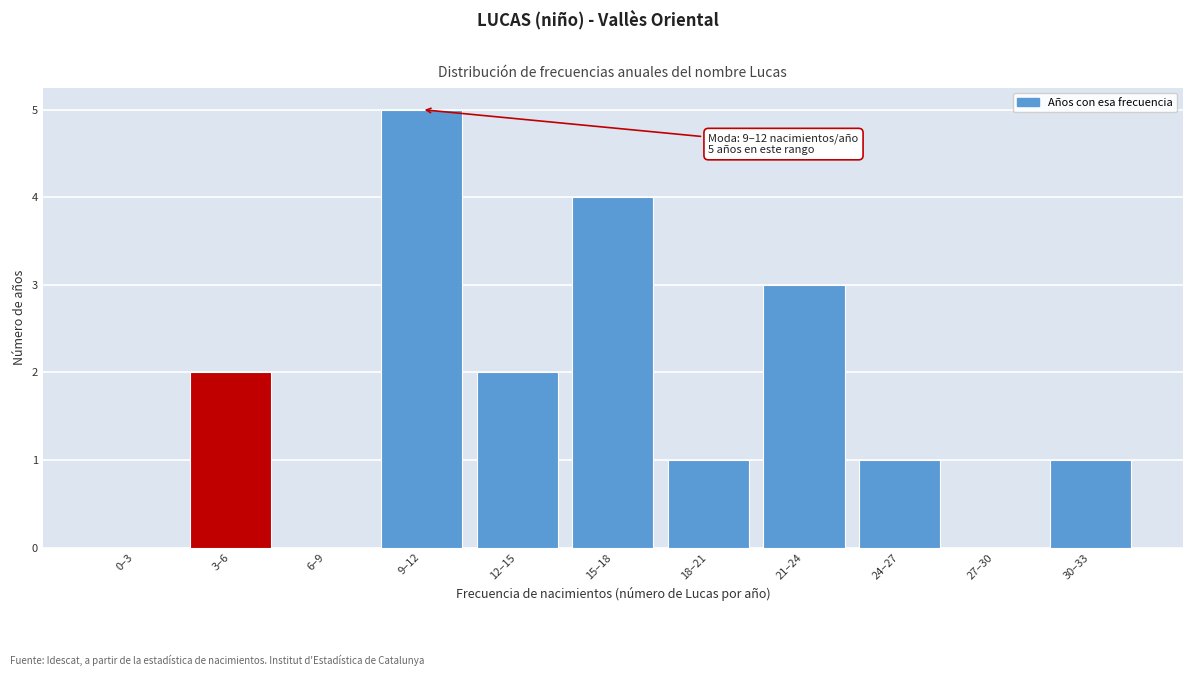

Reading left to right, list all the values displayed in this chart.

0–3=0	3–6=2	6–9=0	9–12=5	12–15=2	15–18=4	18–21=1	21–24=3	24–27=1	27–30=0	30–33=1